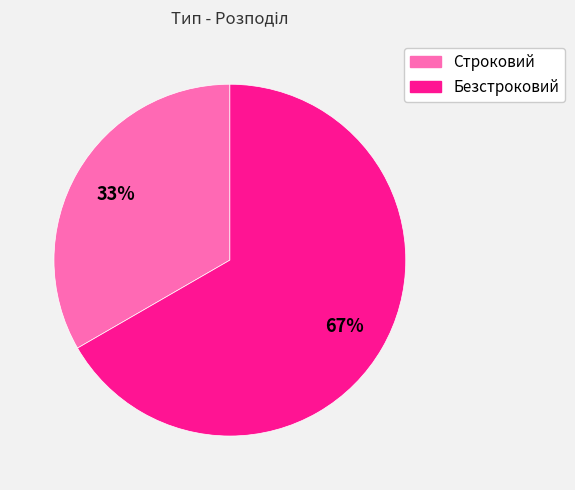

What percentage is the Строковий slice, to the nearest percent?

33%